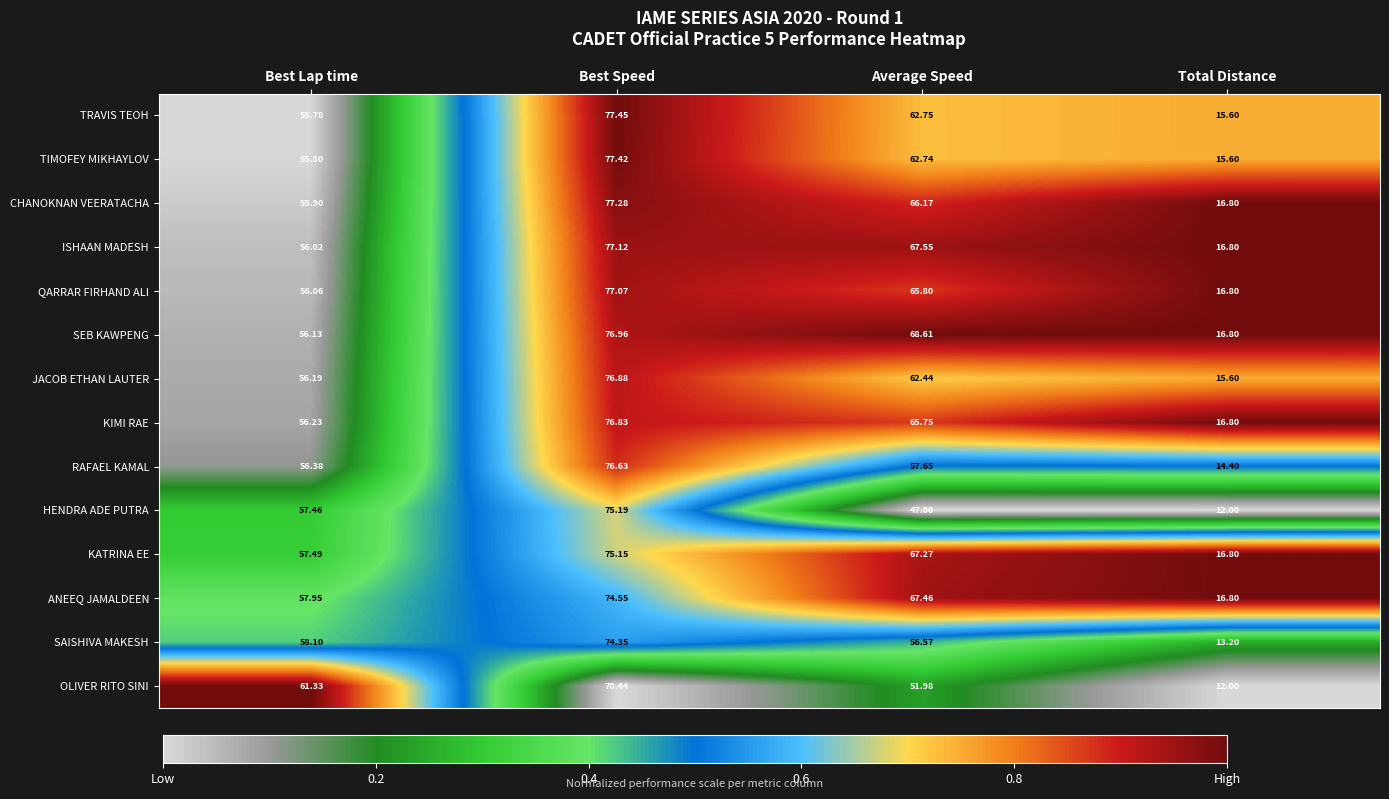

Is the value of OLIVER RITO SINI at Average Speed greater than the value of TRAVIS TEOH at Best Lap time?

No